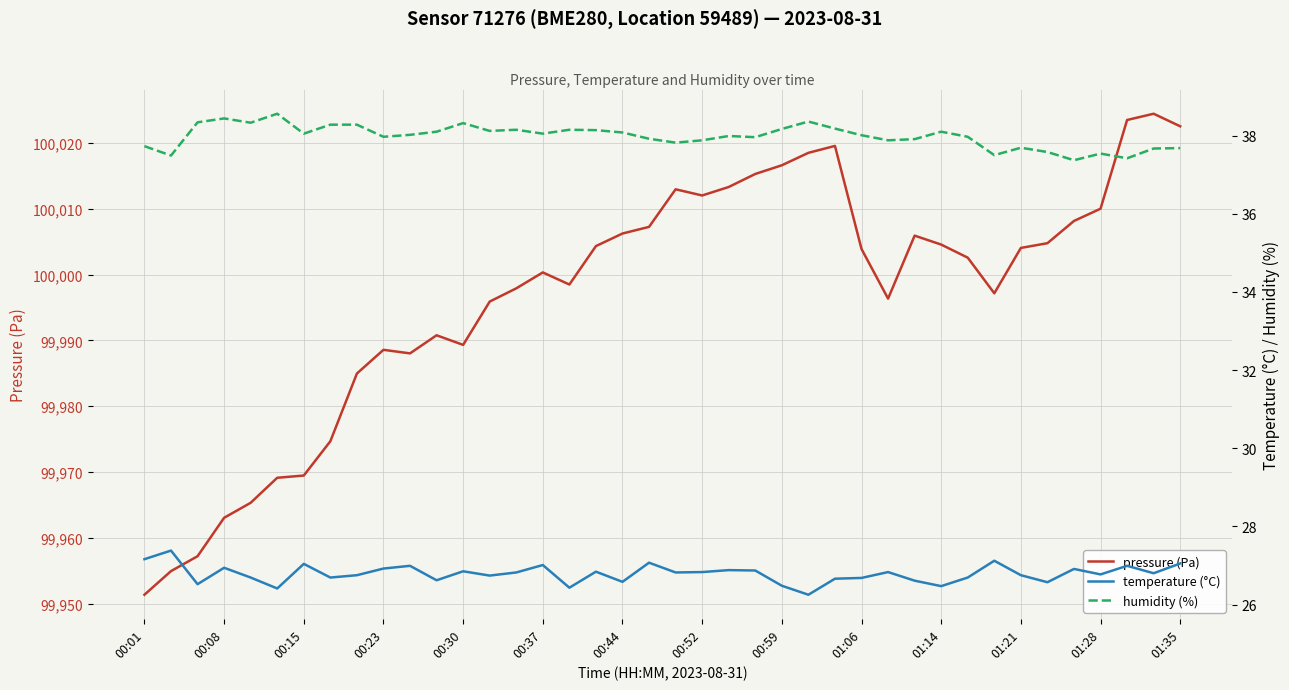

How many lines are shown in the chart?

3